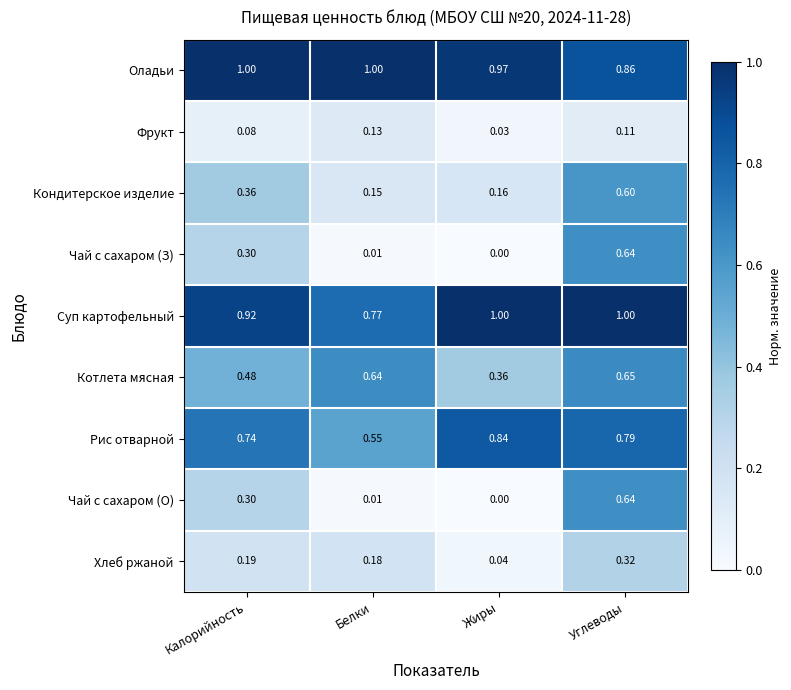

At which category is the sum across all series the highest?

Углеводы